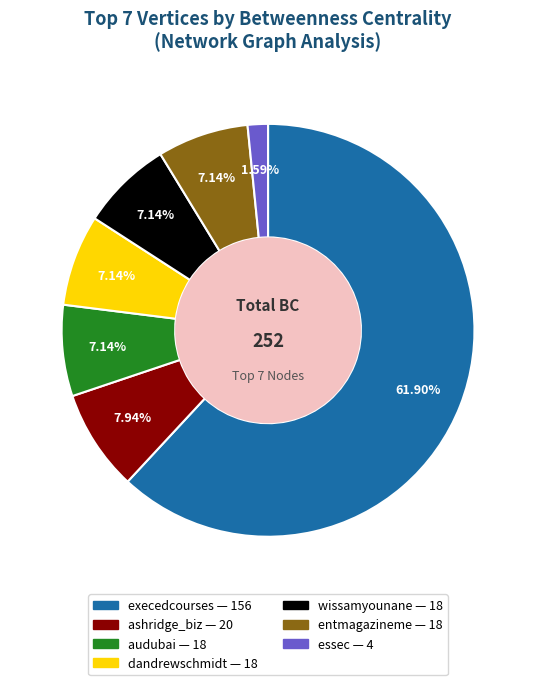

Approximately how many times larger is the value at entmagazineme compared to ashridge_biz?

0.9